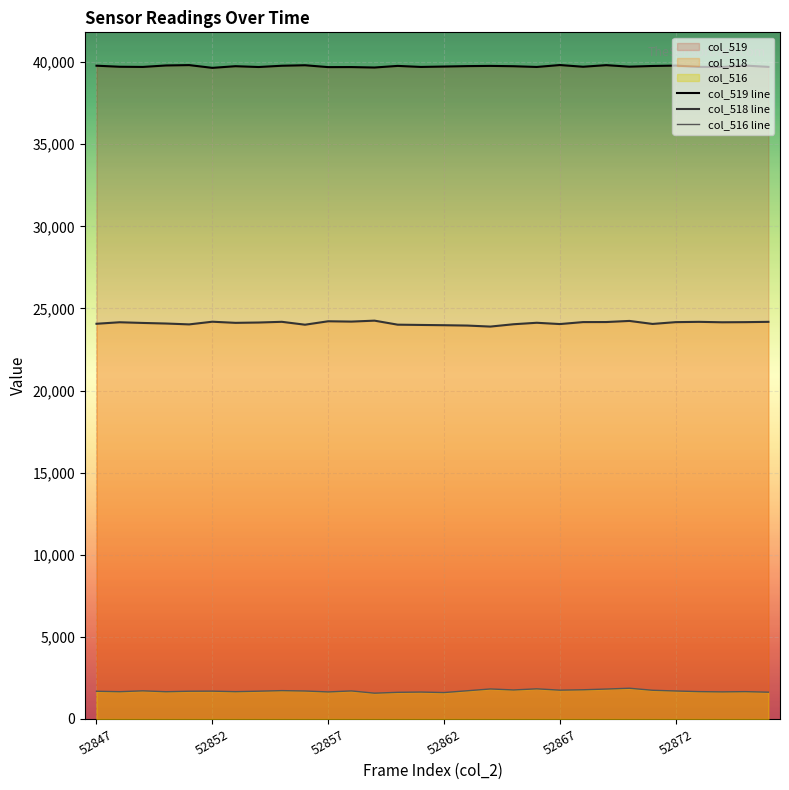

The value of col_519 line at 52857 is 39695. True or false?

True